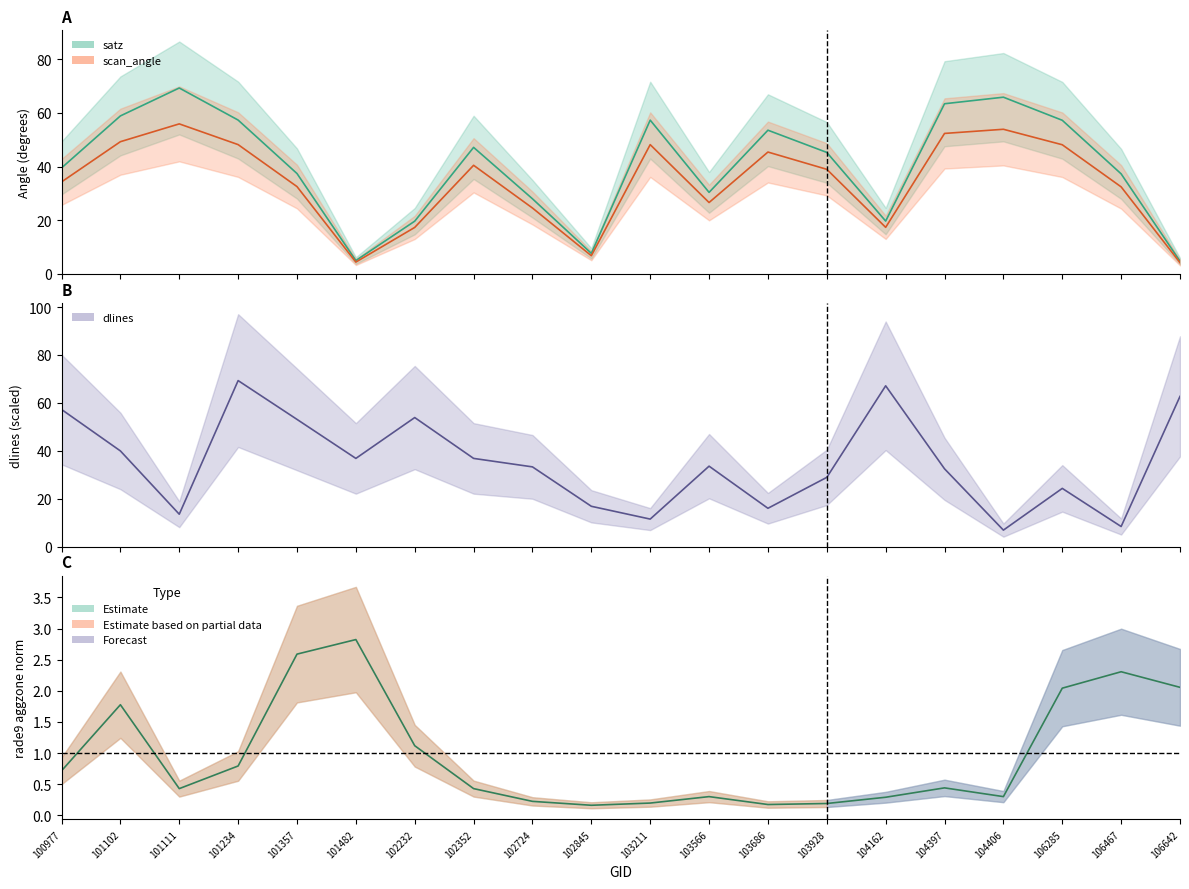

Reading left to right, transcribe all the data shown in this chart.

satz: 39.5	58.9	69.3	57.3	37.4	5.0	19.6	47.1	28.0	7.6	57.3	30.4	53.5	45.3	19.7	63.4	65.9	57.2	37.3	4.7
scan_angle: 34.3	49.3	55.9	48.2	32.5	4.4	17.3	40.5	24.5	6.8	48.2	26.6	45.4	39.0	17.3	52.4	53.9	48.1	32.4	4.2
rade9_aggzone_norm: 0.7	1.8	0.4	0.8	2.6	2.8	1.1	0.4	0.2	0.2	0.2	0.3	0.2	0.2	0.3	0.4	0.3	2.0	2.3	2.1
dlines: 57.2	39.9	13.5	69.3	53.1	36.8	53.9	36.8	33.3	16.8	11.5	33.6	16.0	28.9	67.1	32.5	6.9	24.3	8.4	62.7